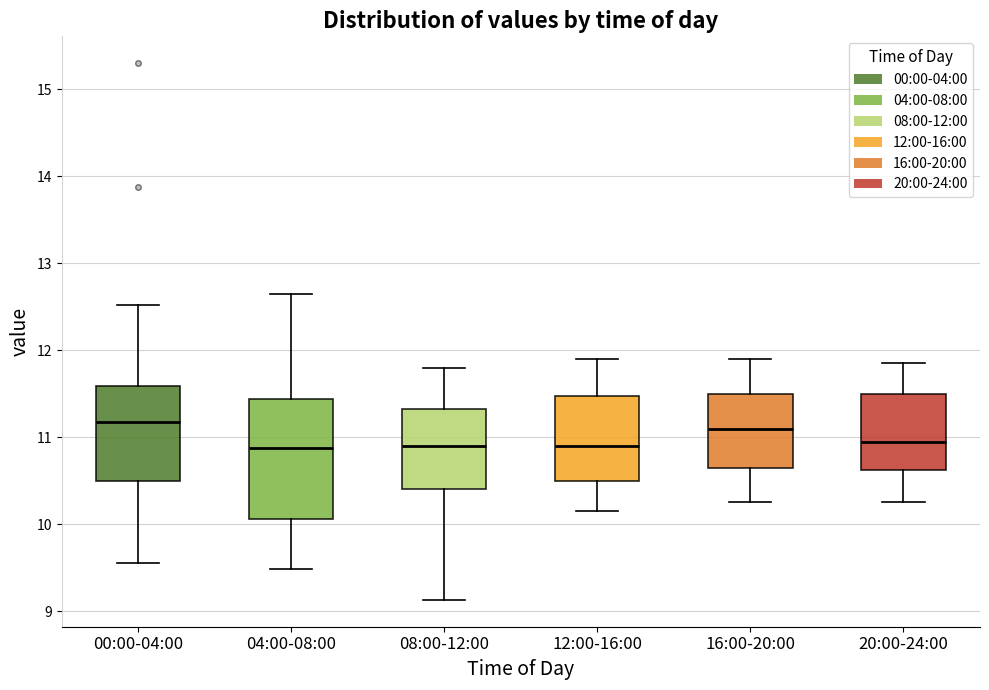

Reading left to right, read every box against the y-axis: the position of its median line, the range the box covers, and the ends of its whiskers. The values are not printed on the chart, so give them approximately, as read against the axis.

00:00-04:00: median 11.2, box 10.5 to 11.6, whiskers 9.6 to 12.5
04:00-08:00: median 10.9, box 10.1 to 11.4, whiskers 9.5 to 12.7
08:00-12:00: median 10.9, box 10.4 to 11.3, whiskers 9.1 to 11.8
12:00-16:00: median 10.9, box 10.5 to 11.5, whiskers 10.2 to 11.9
16:00-20:00: median 11.1, box 10.7 to 11.5, whiskers 10.3 to 11.9
20:00-24:00: median 11.0, box 10.6 to 11.5, whiskers 10.3 to 11.9